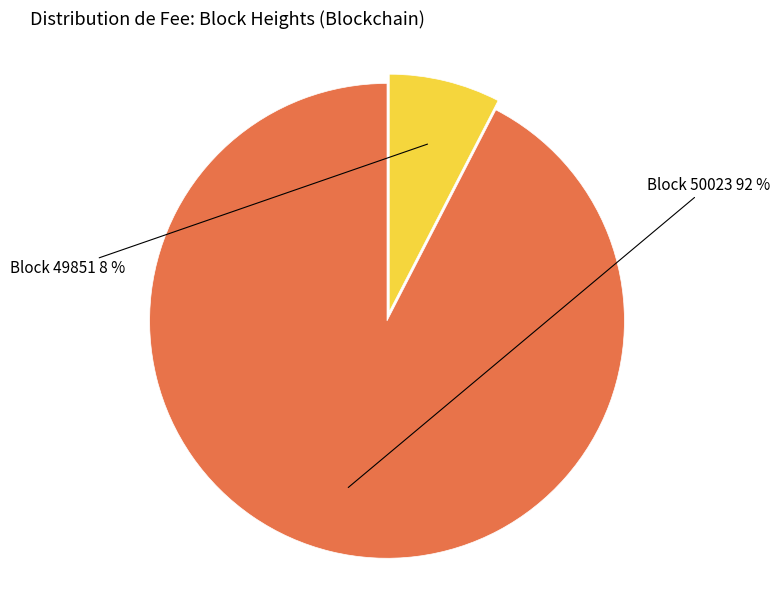

Does any single category account for the majority?

Yes